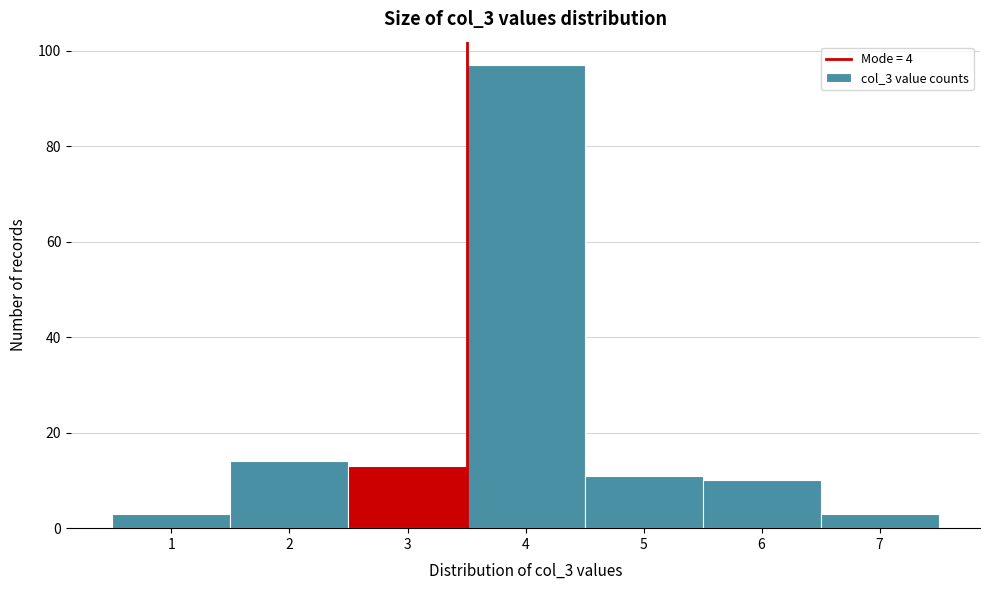

Reading left to right, list all the values displayed in this chart.

3	14	13	97	11	10	3